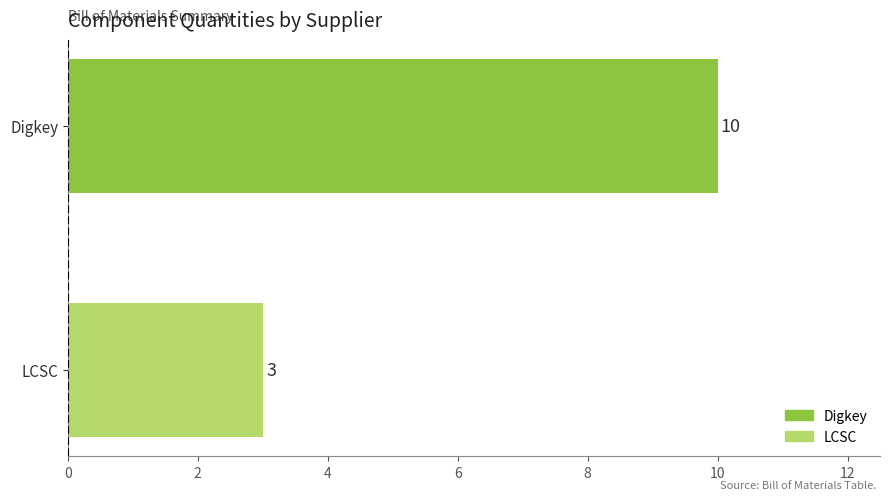

Count the values in the range 3 to 10.

2